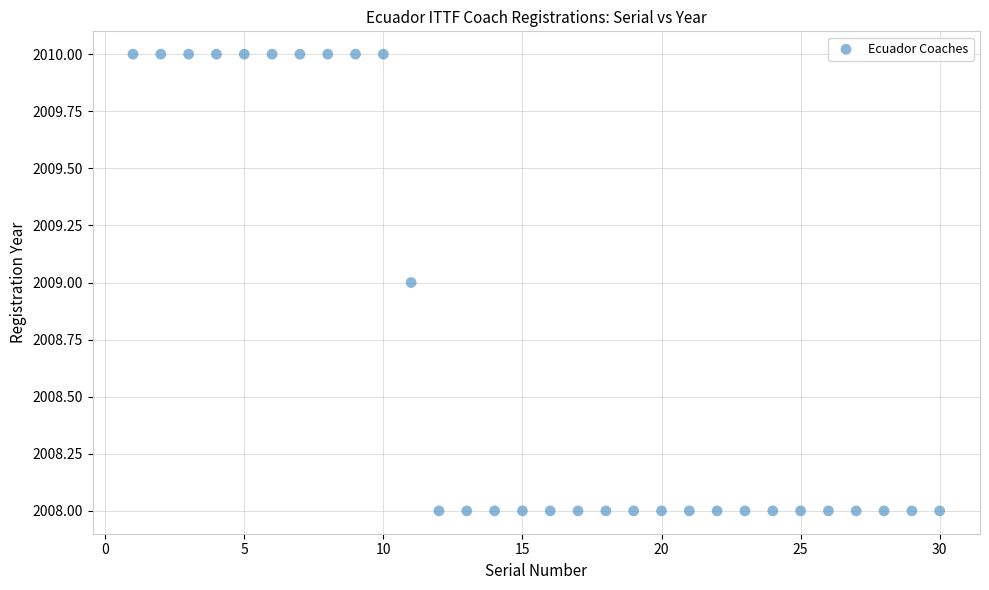

What is the range of X values (max minus min)?

29